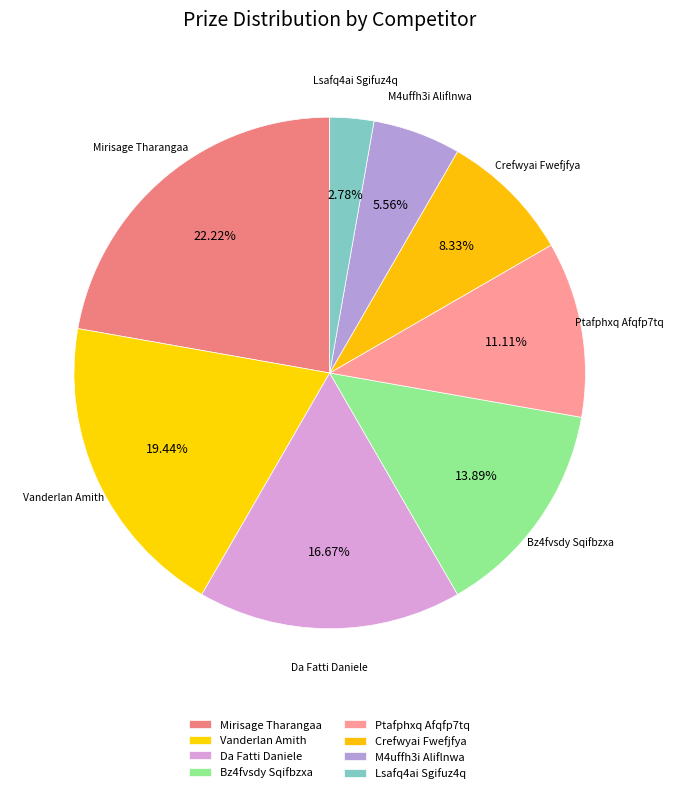

Between Crefwyai Fwefjfya and M4uffh3i Aliflnwa, which is larger?

Crefwyai Fwefjfya